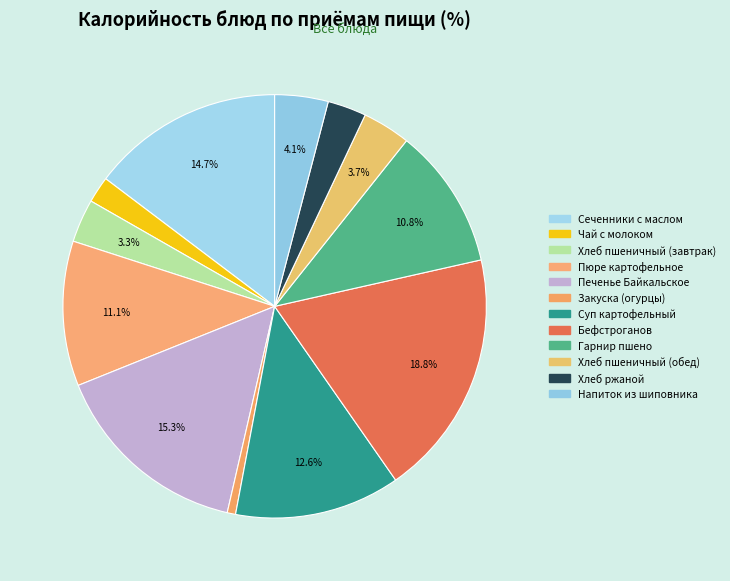

The Хлеб ржаной slice represents 18% of the pie. True or false?

False